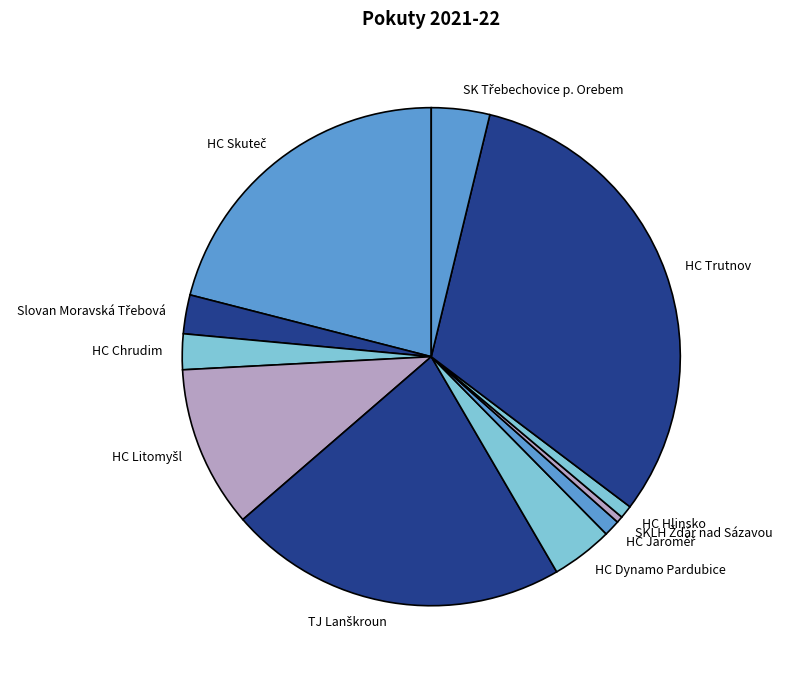

Which has a higher value, HC Trutnov or HC Dynamo Pardubice?

HC Trutnov